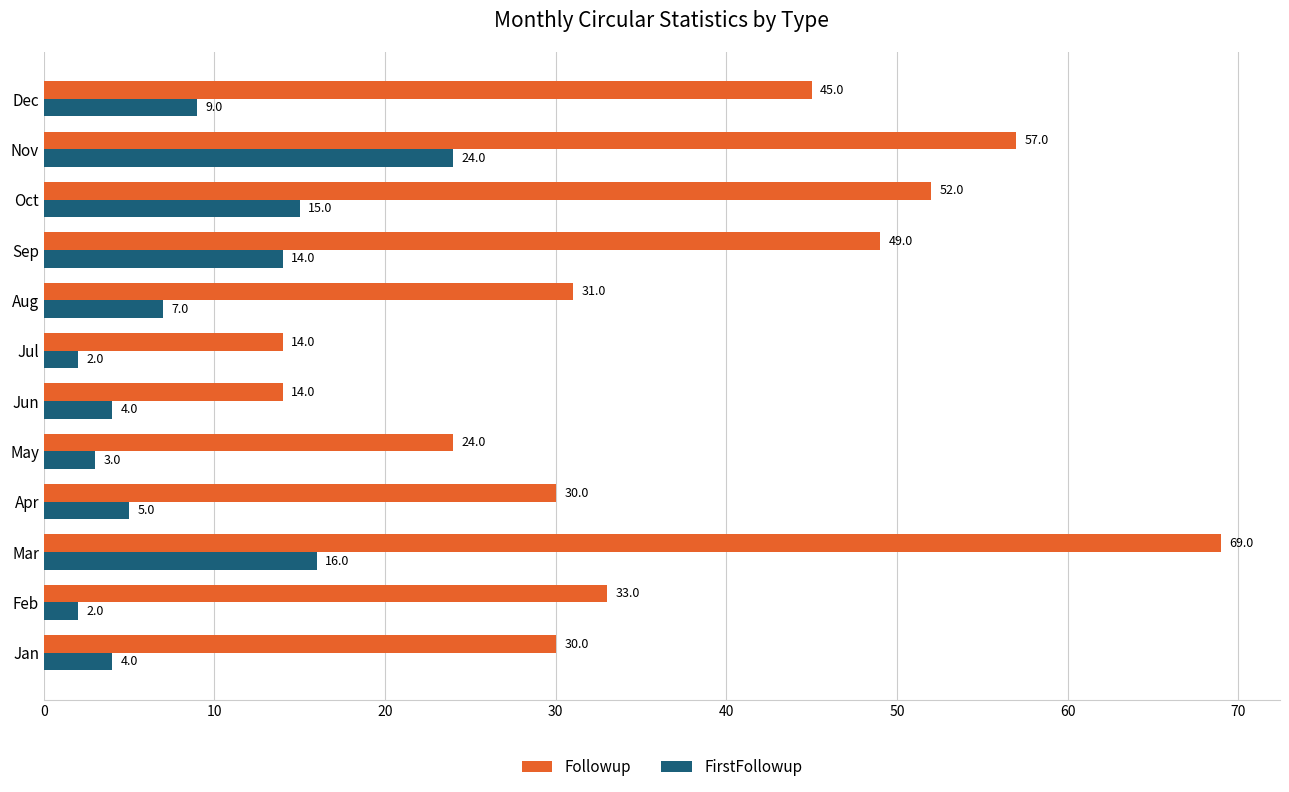

At which category is the sum across all series the highest?

Mar